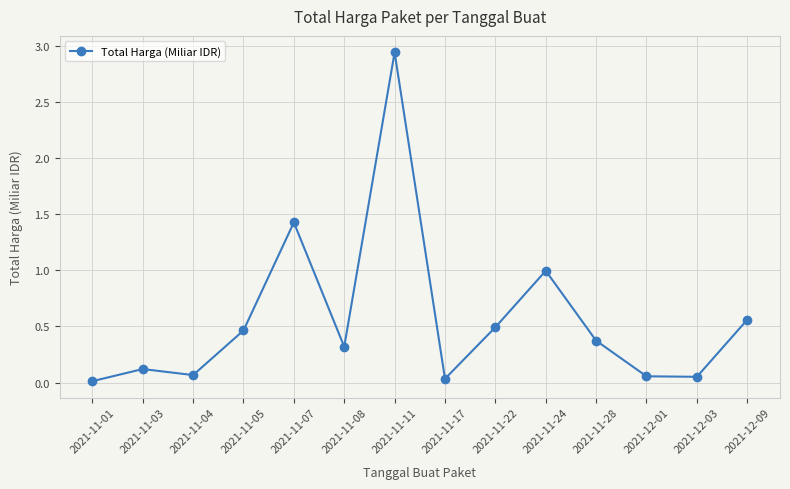

The value at 2021-11-04 is 0.1. True or false?

True